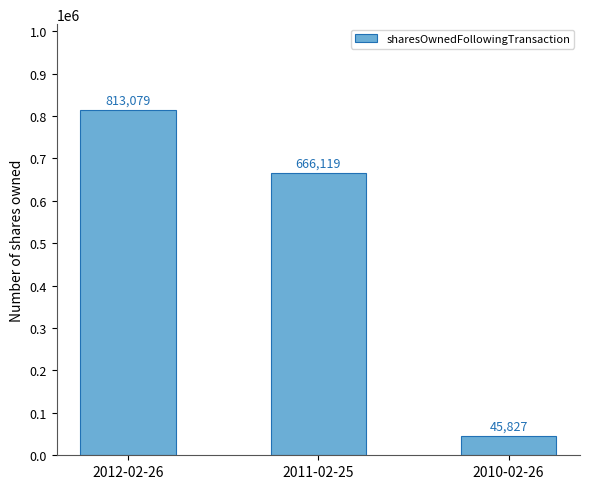

Where is the data nearest to the value 429453?

2011-02-25